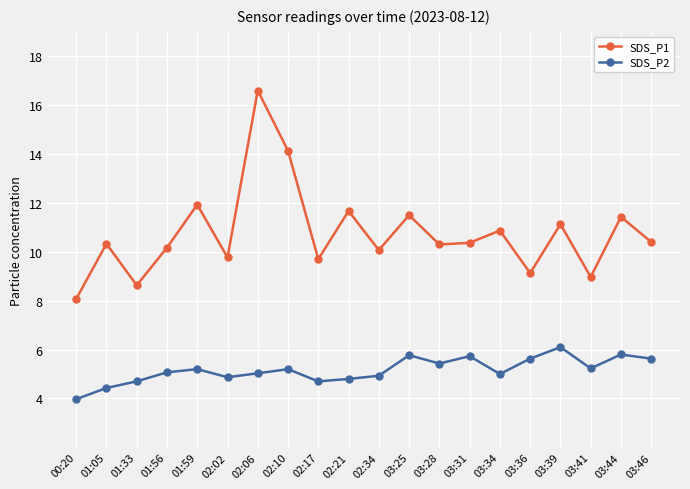

True or false: SDS_P2 and SDS_P1 cross at least once.

False